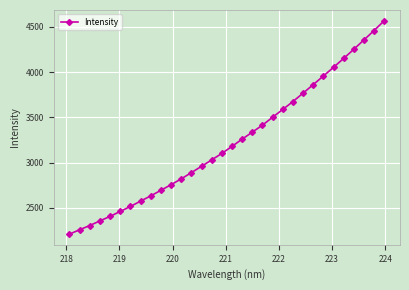

Reading left to right, list all the values displayed in this chart.

2209.2	2256.9	2304.0	2355.2	2405.2	2459.9	2514.8	2573.6	2631.6	2693.1	2755.4	2819.5	2888.5	2958.4	3029.1	3100.9	3178.5	3258.9	3335.8	3413.4	3500.7	3586.8	3674.1	3766.8	3861.1	3956.0	4052.3	4150.6	4251.6	4355.2	4458.8	4567.5